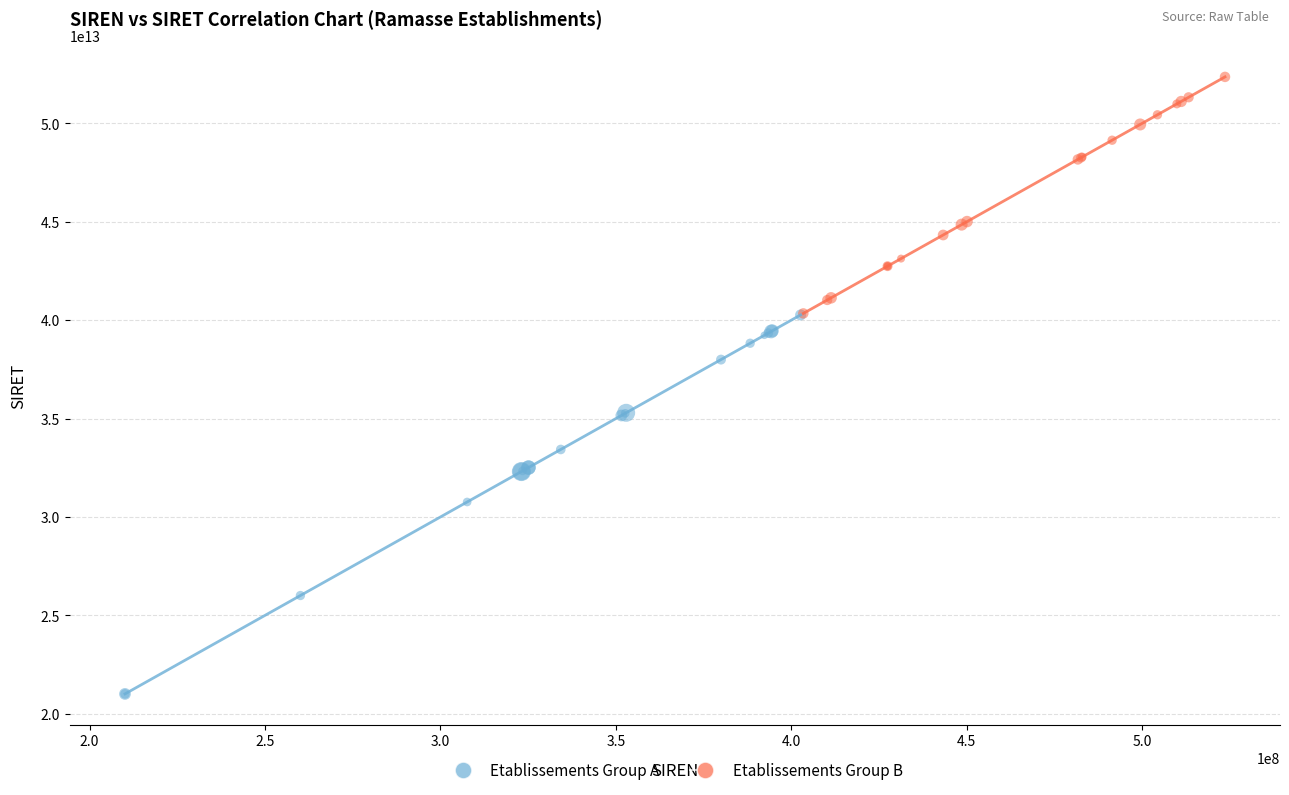

Which series reaches the maximum Y coordinate?

Etablissements Group B